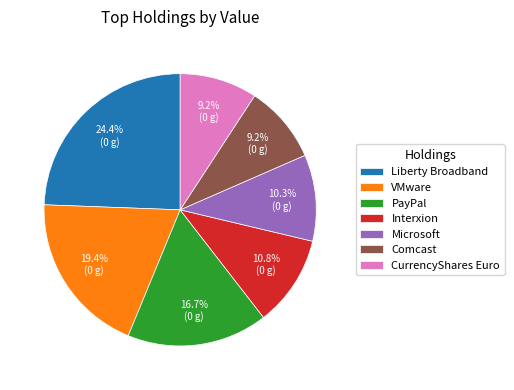

Which has a higher value, PayPal or Liberty Broadband?

Liberty Broadband